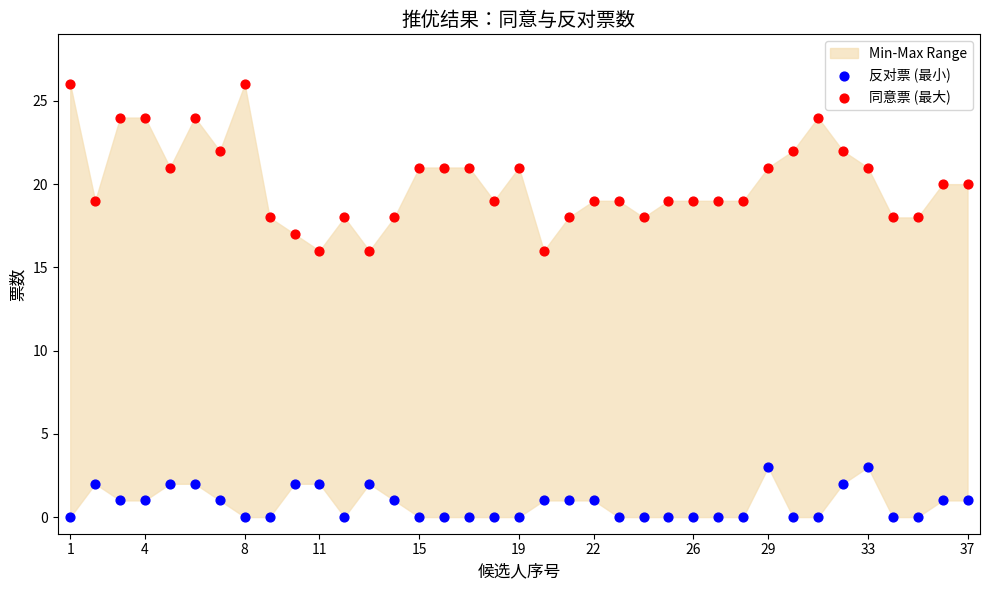

Across all data points, what is the range of Y values (max minus min)?

26